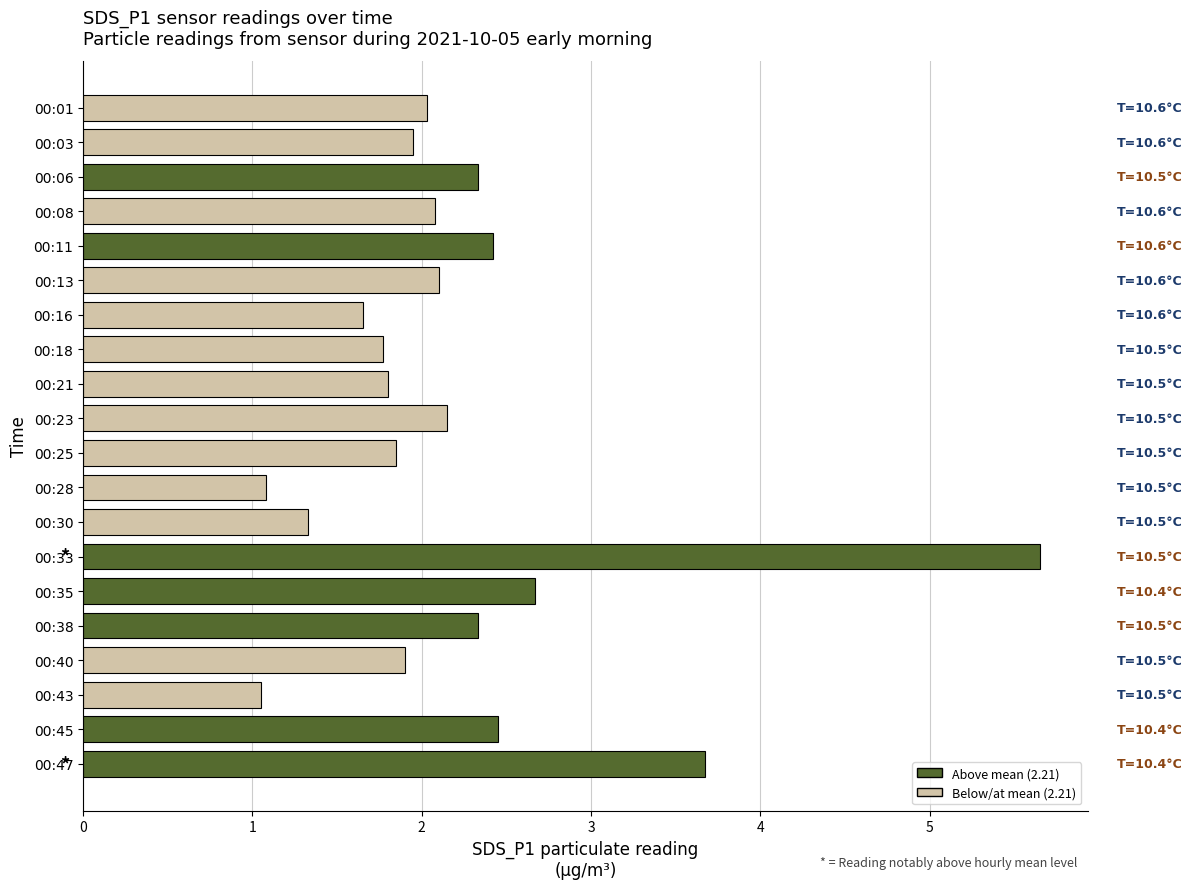

What is the change in value from 00:01 to 00:47?

+1.6